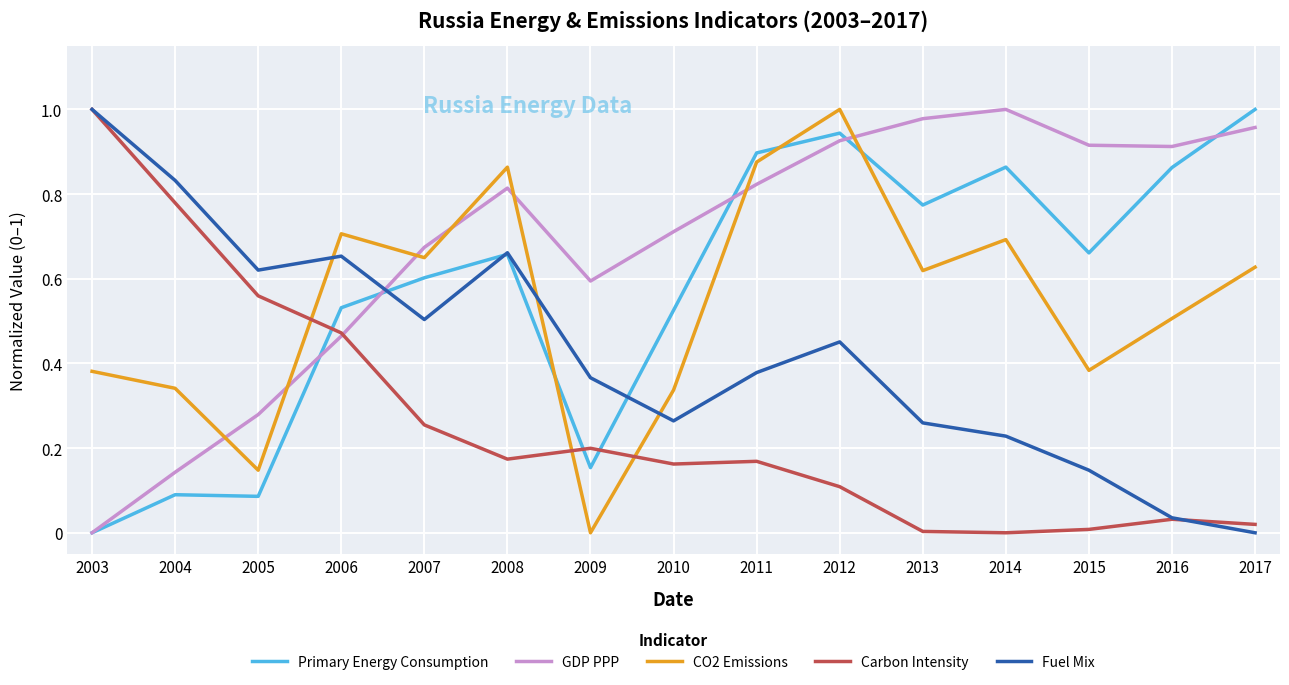

At which category is the sum across all series the highest?

2012